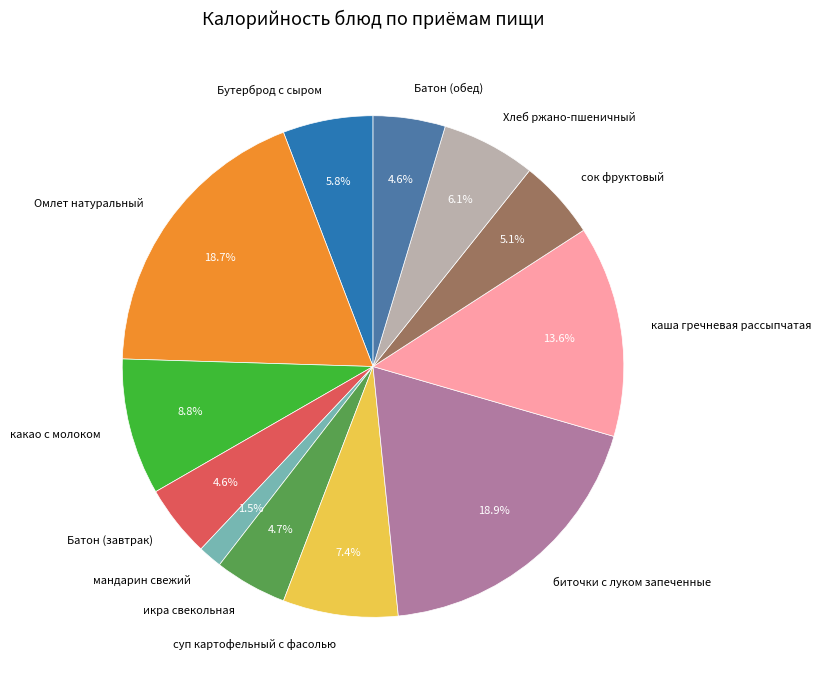

What percentage do какао с молоком and Батон (завтрак) together represent?

13.4%